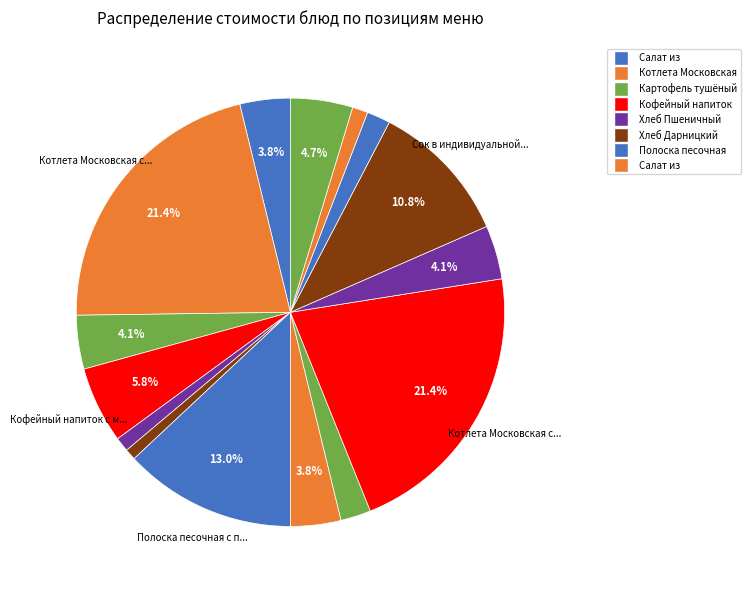

Count the number of slices in the pie.

15